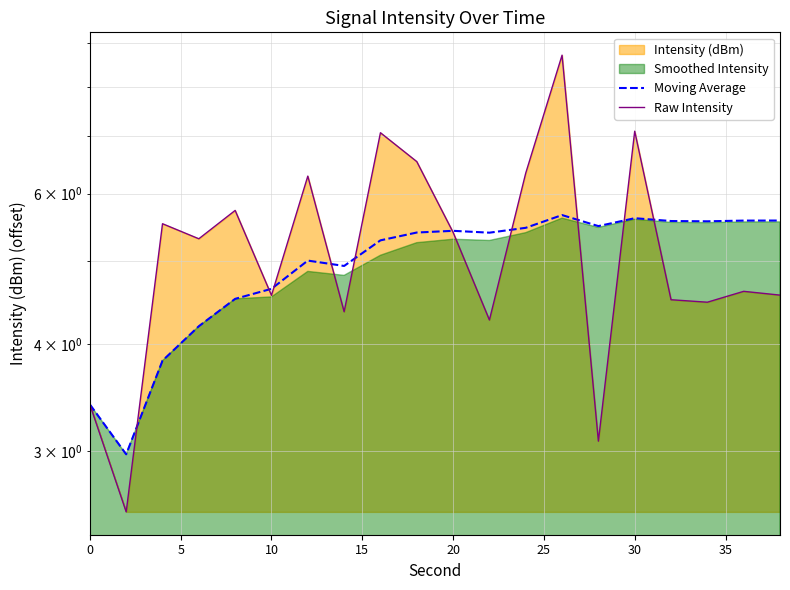

What is the greatest value displayed?

8.7